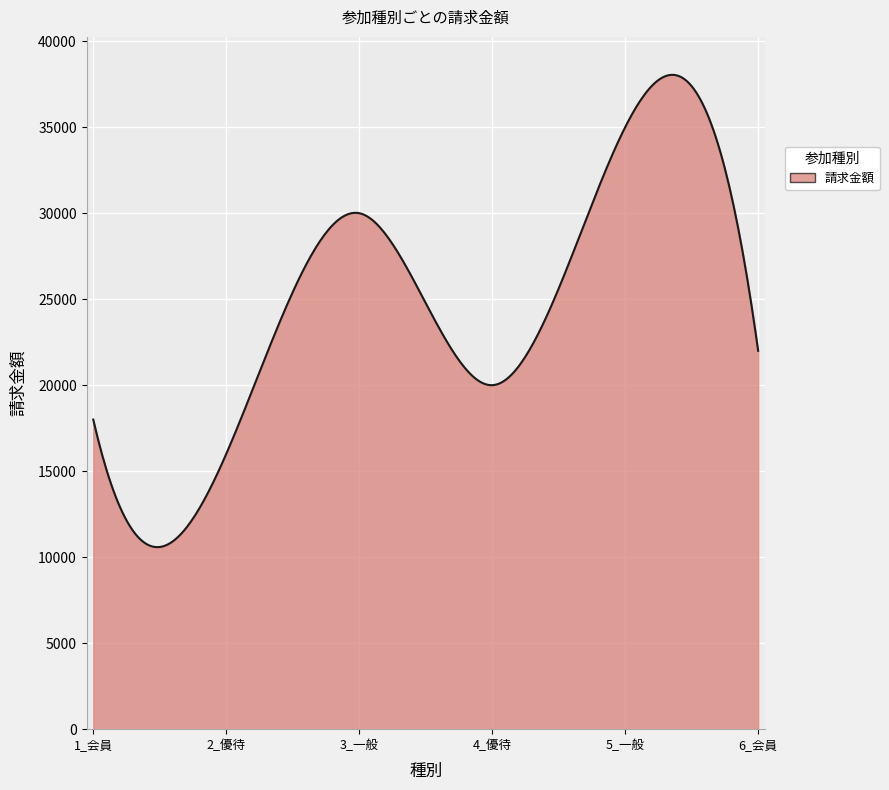

What is the difference between the maximum and minimum values?

27459.8